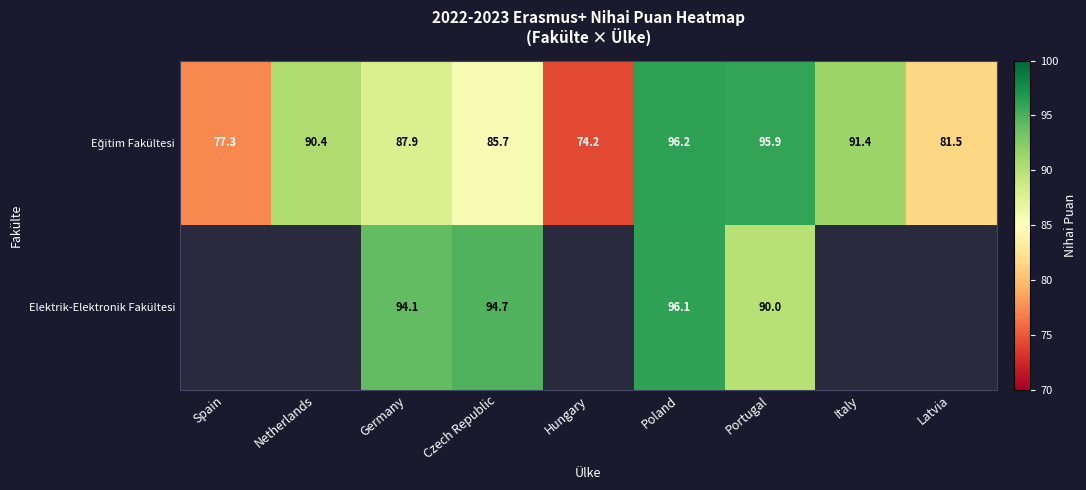

At which category is the sum across all series the highest?

Poland